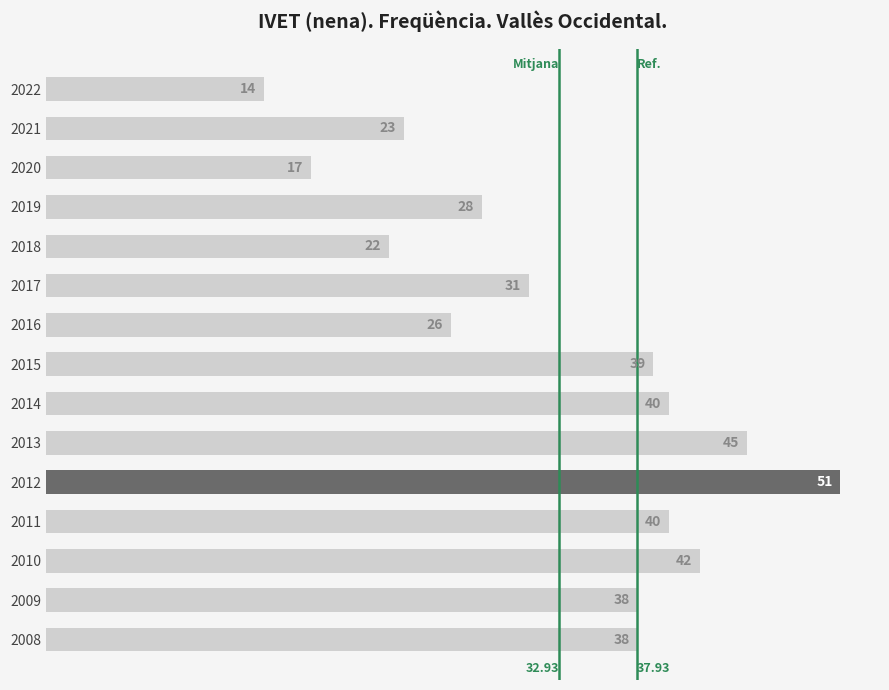

What is the difference between the maximum and minimum values?

37